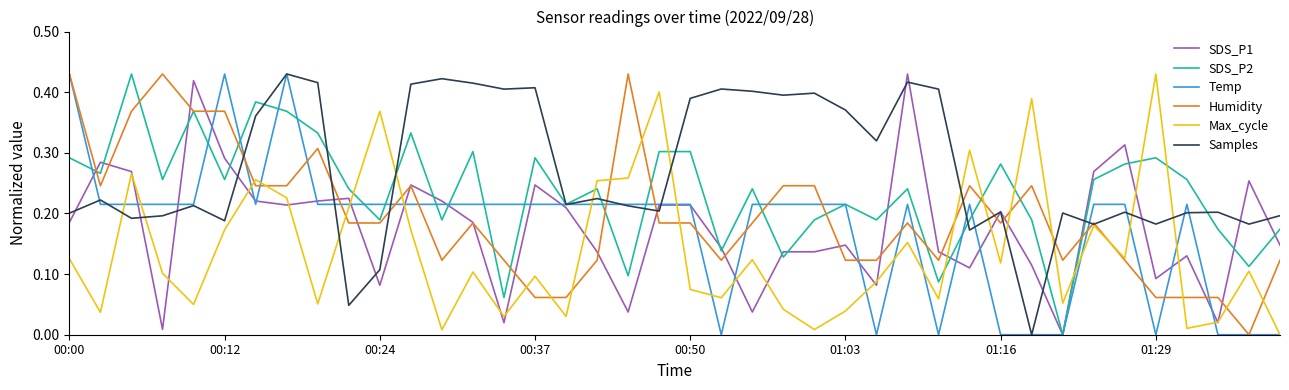

In Temp, how many points are higher than both neighbors (excluding endpoints)?

5